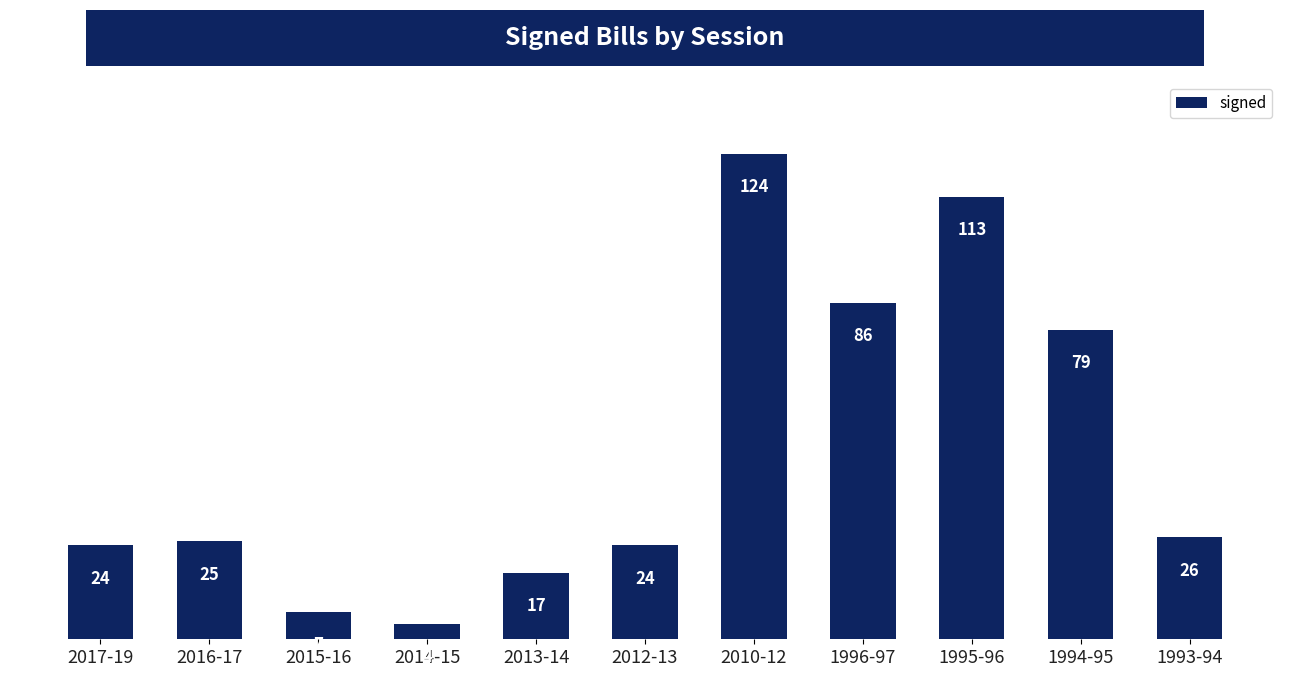

What position from the right is 1996-97?

4